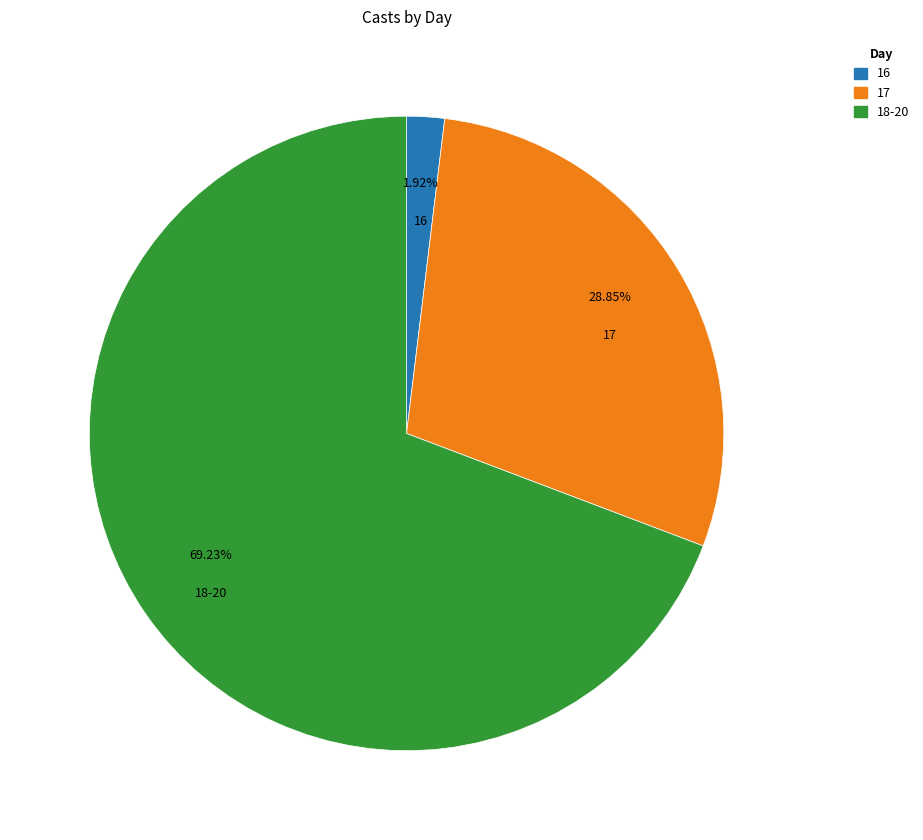

Is there a majority slice in this chart?

Yes